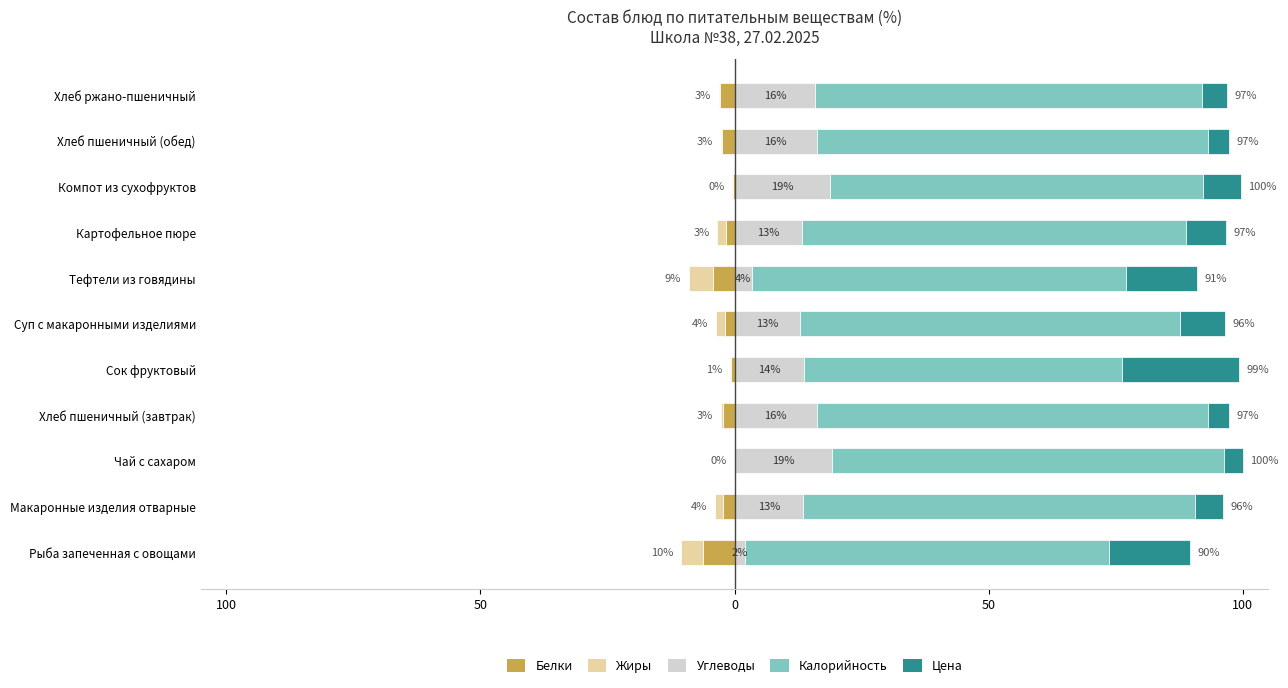

What are all the series names shown in the legend?

Белки, Жиры, Углеводы, Калорийность, Цена